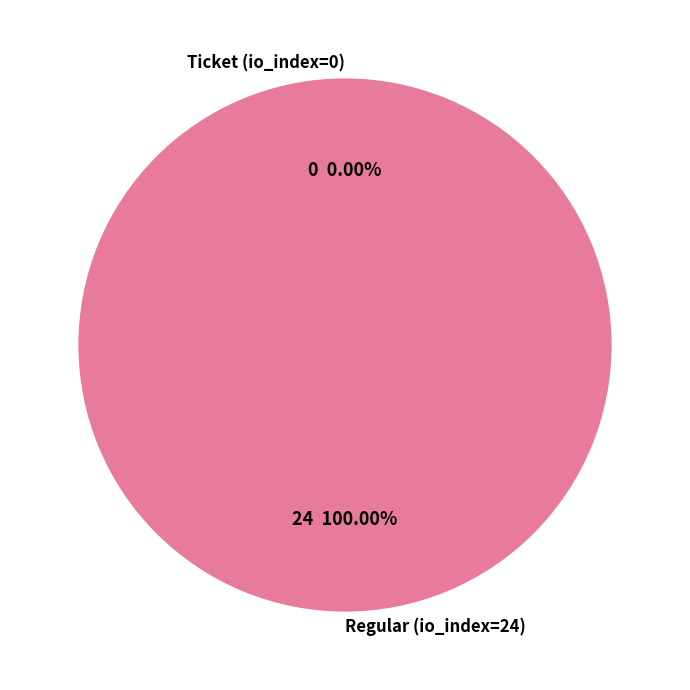

Which category accounts for the majority?

Regular (io_index=24)